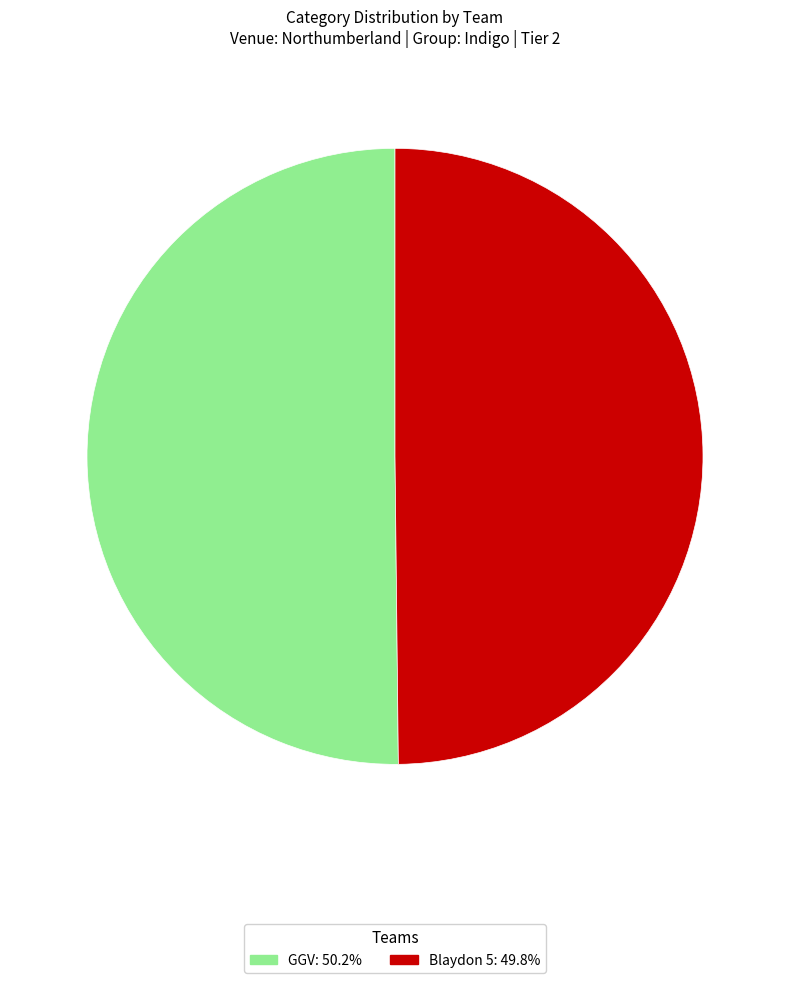

Approximately how many times larger is the value at Blaydon 5 compared to GGV?

1.0